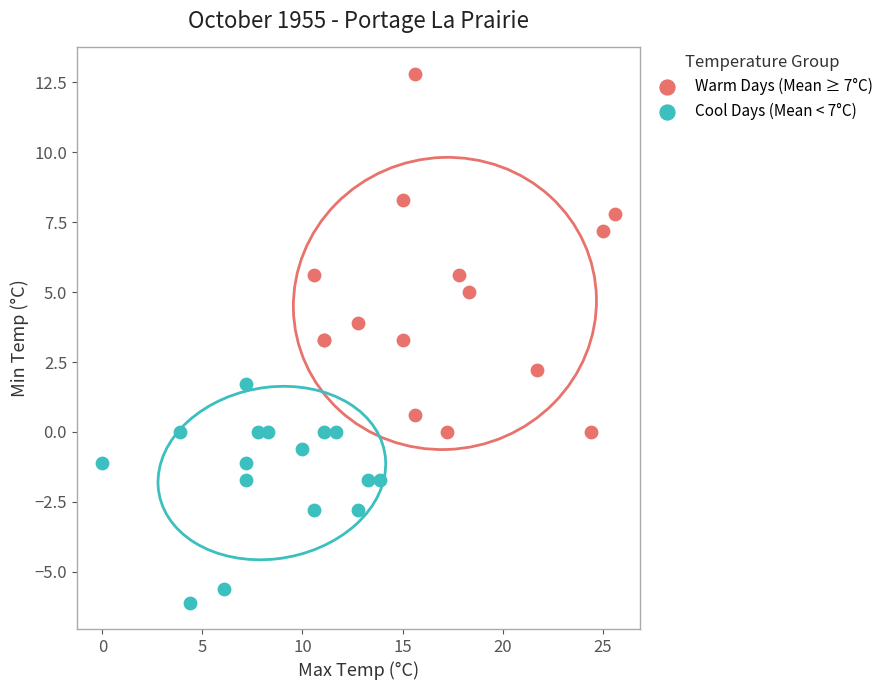

Which series has the largest Y range (max minus min)?

Warm Days (Mean ≥ 7°C)